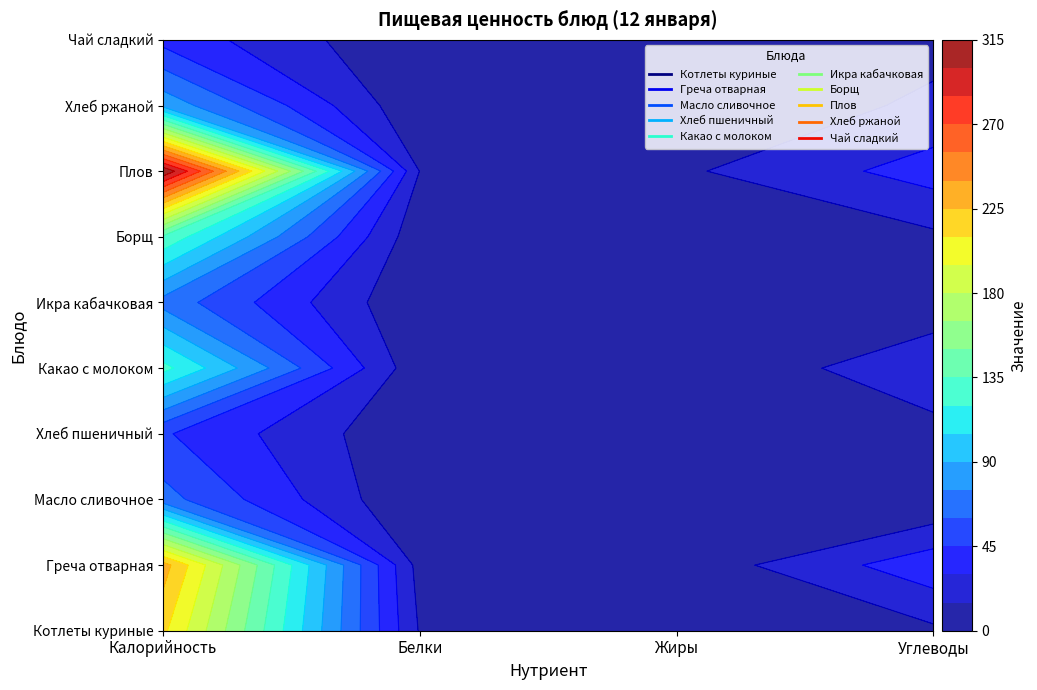

Is the value of Котлеты куриные at Углеводы greater than the value of Борщ at Калорийность?

No